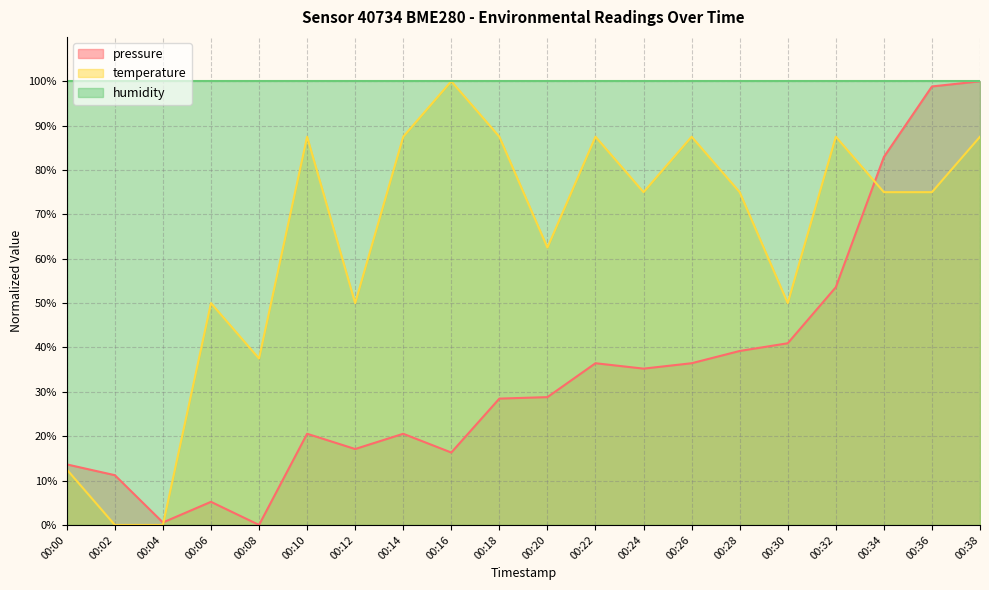

At which category does pressure reach its first local valley?

00:04